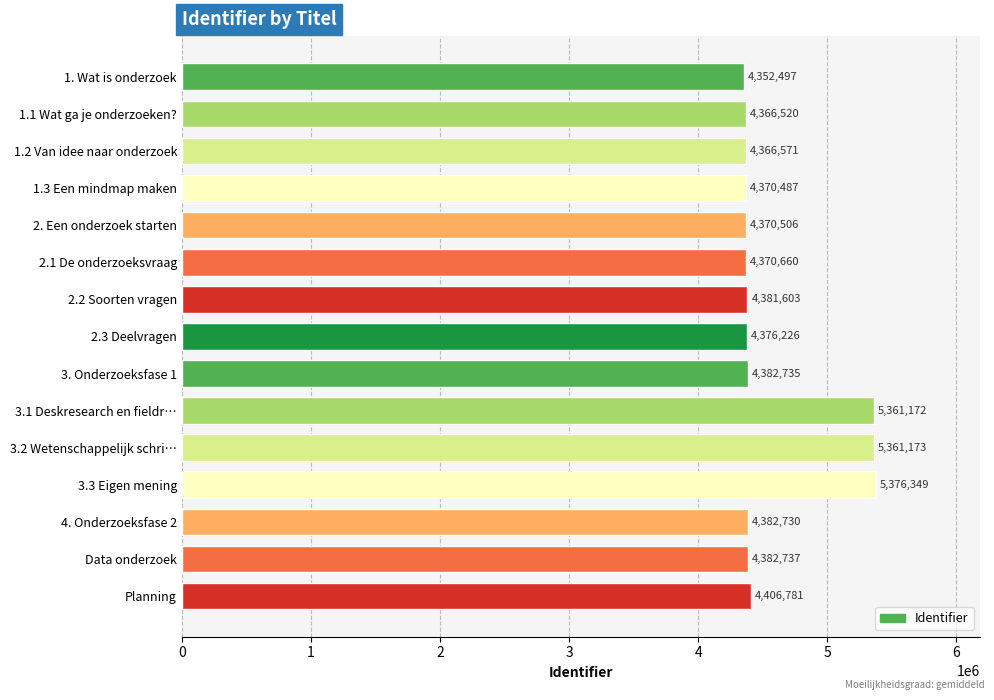

List the labels in order of value, smallest first.

1. Wat is onderzoek, 1.1 Wat ga je onderzoeken?, 1.2 Van idee naar onderzoek, 1.3 Een mindmap maken, 2. Een onderzoek starten, 2.1 De onderzoeksvraag, 2.3 Deelvragen, 2.2 Soorten vragen, 4. Onderzoeksfase 2, 3. Onderzoeksfase 1, Data onderzoek, Planning, 3.1 Deskresearch en fieldr…, 3.2 Wetenschappelijk schri…, 3.3 Eigen mening